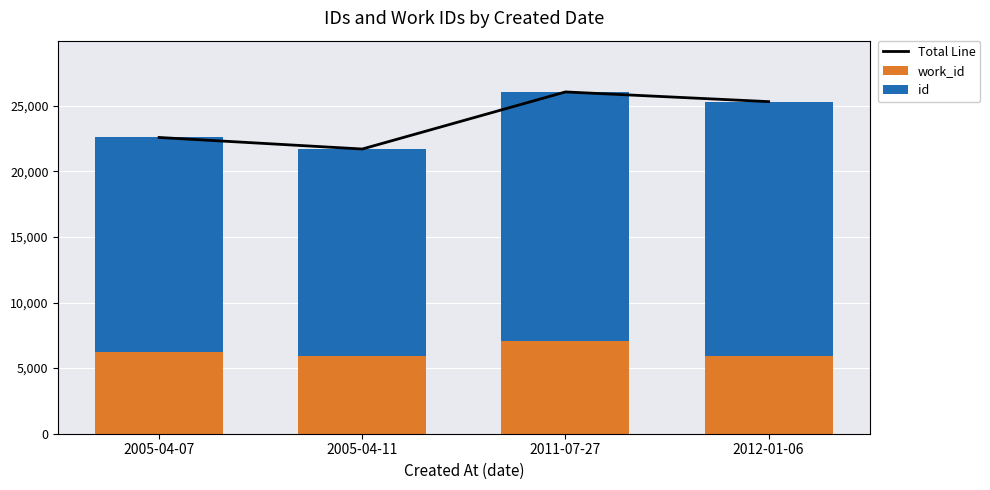

What is the maximum value for id?

19381